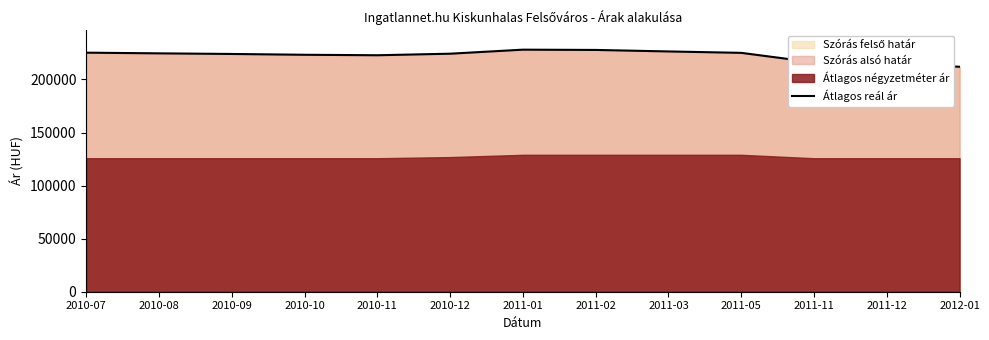

What is the lowest value of the Átlagos reál ár series?

212002